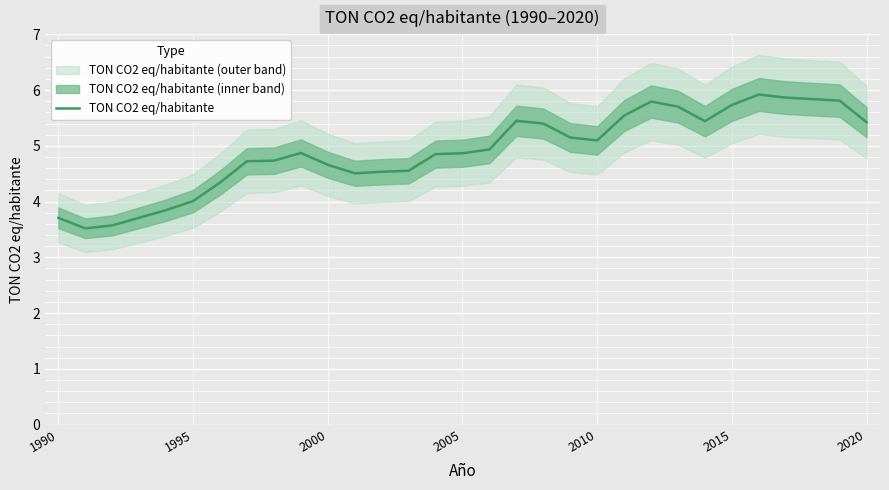

True or false: the data shows 1.0 at 1990.

False